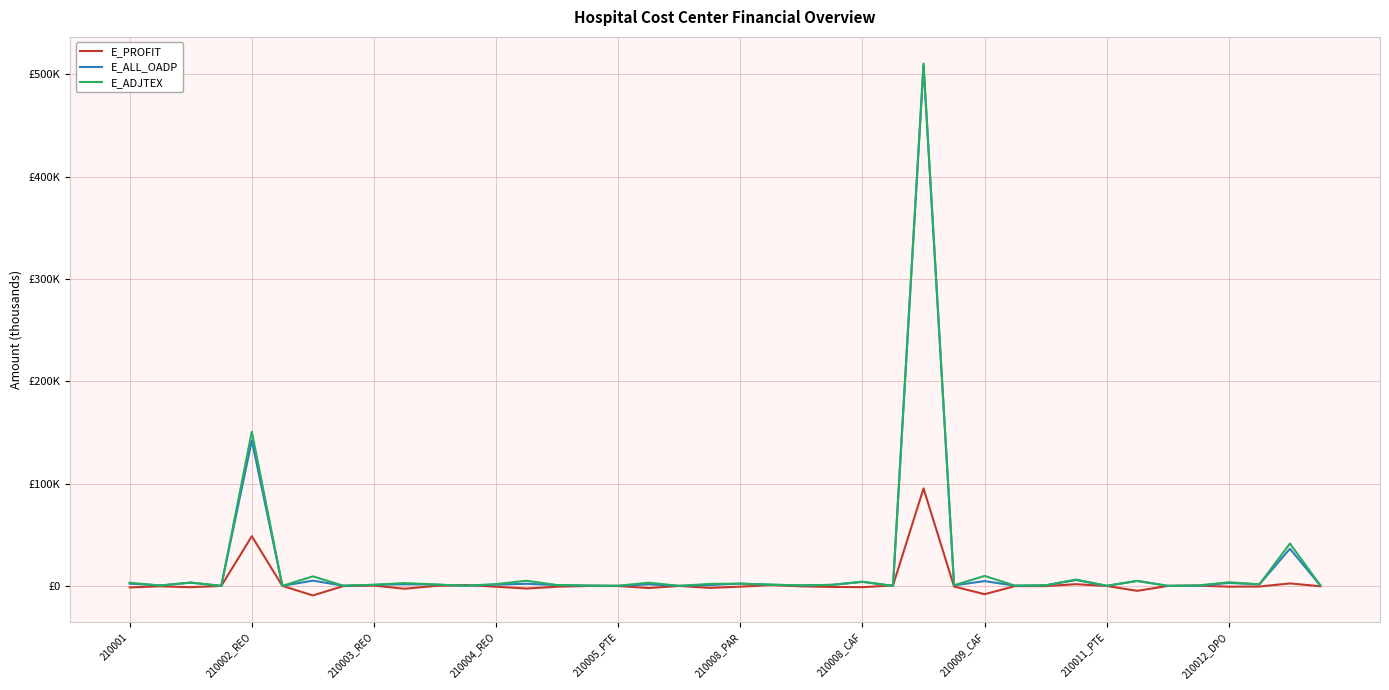

List the series in order of their peak value, highest first.

E_ADJTEX, E_ALL_OADP, E_PROFIT